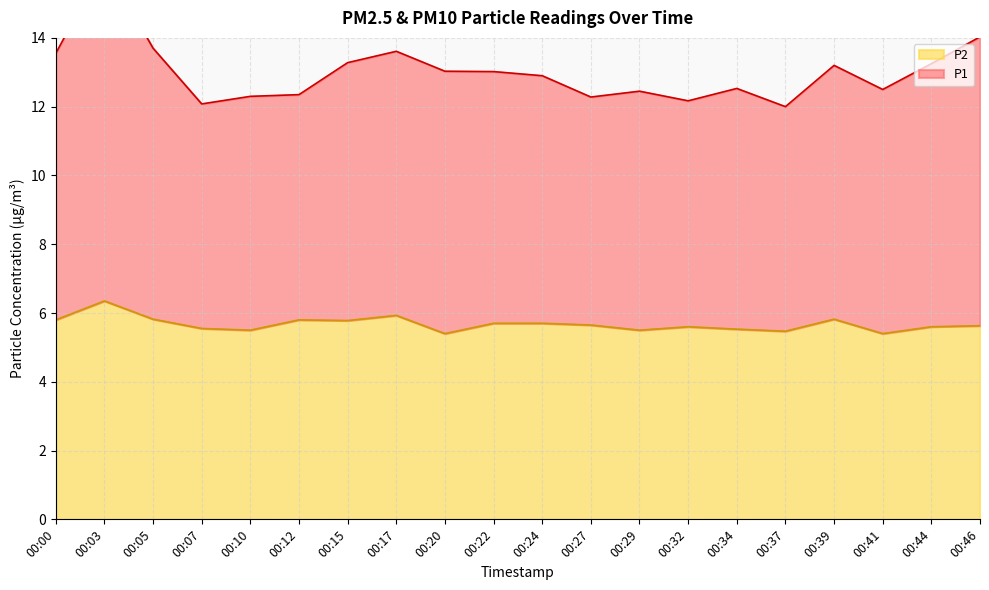

At which label is P1 closest to 14?

00:46